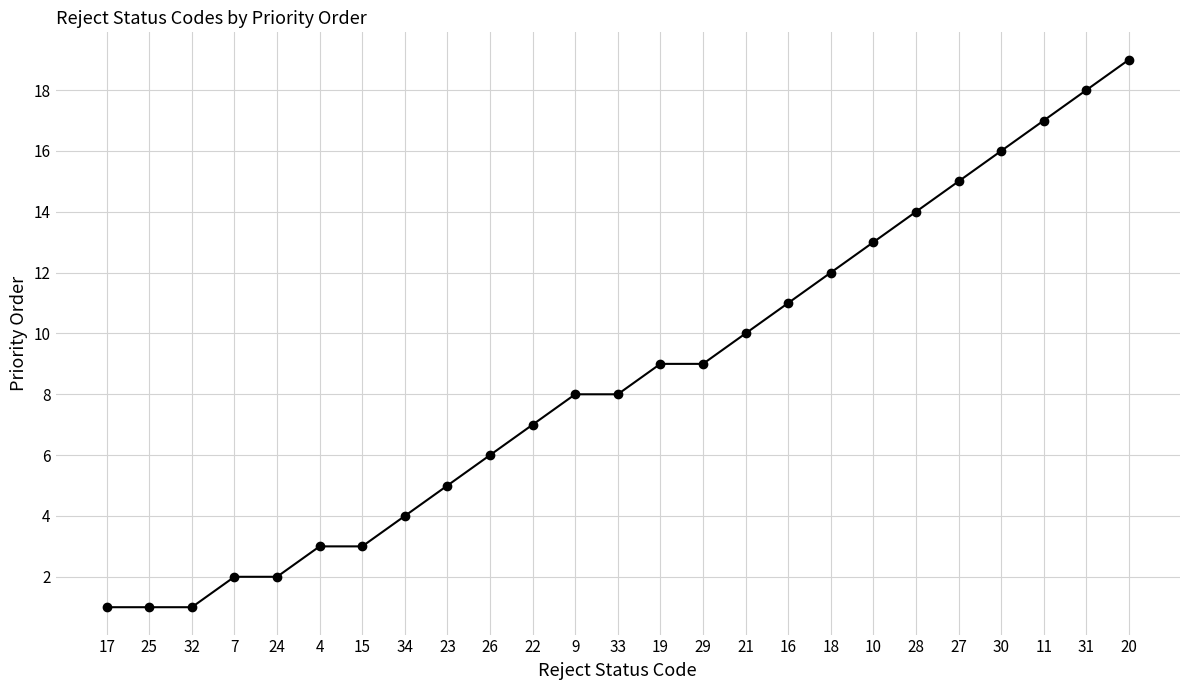

What is the ratio of the value at 19 to the value at 29?

1.0